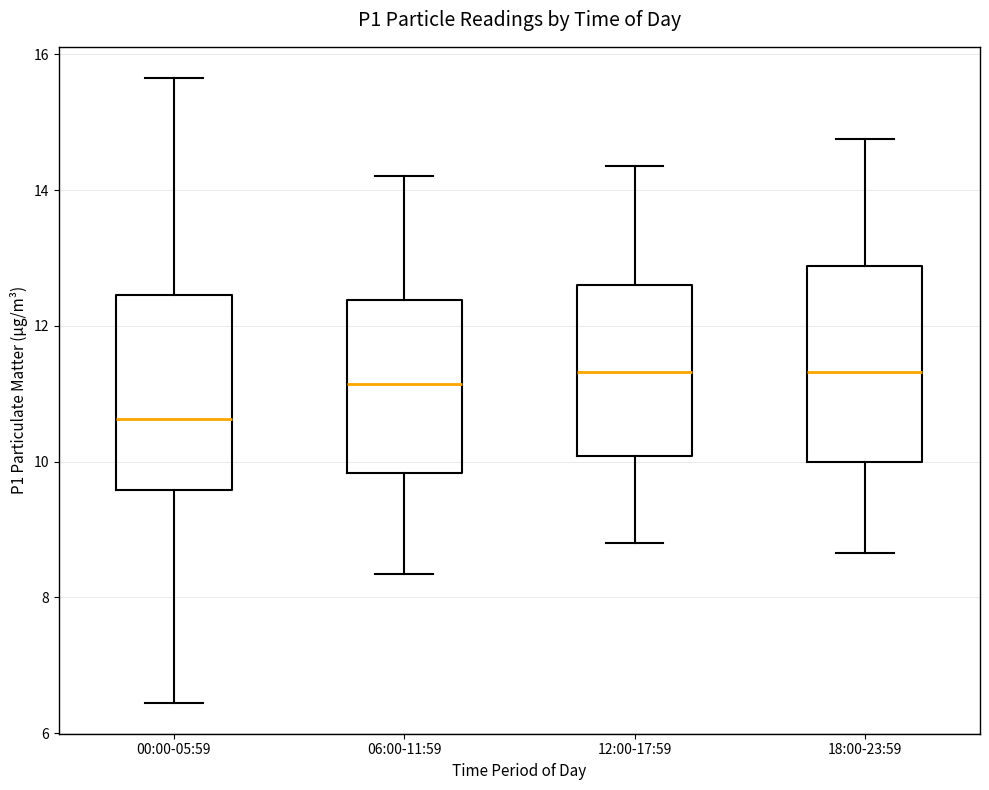

Reading left to right, read every box against the y-axis: the position of its median line, the range the box covers, and the ends of its whiskers. The values are not printed on the chart, so give them approximately, as read against the axis.

00:00-05:59: median 10.6, box 9.6 to 12.4, whiskers 6.4 to 15.6
06:00-11:59: median 11.2, box 9.8 to 12.4, whiskers 8.4 to 14.2
12:00-17:59: median 11.4, box 10.0 to 12.6, whiskers 8.8 to 14.4
18:00-23:59: median 11.4, box 10.0 to 12.8, whiskers 8.6 to 14.8